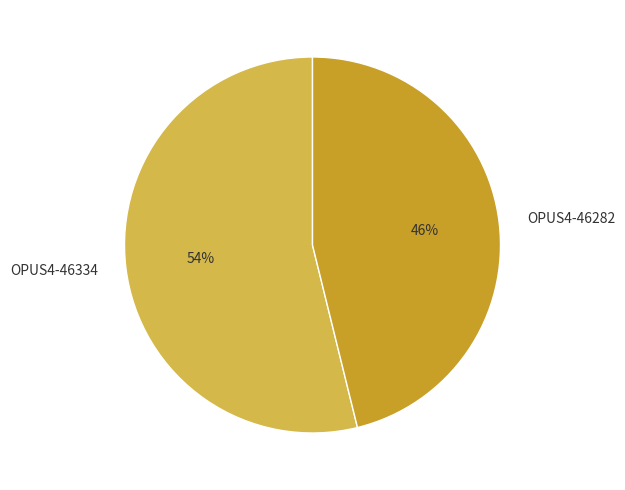

Is it true that OPUS4-46282 is 56% of the pie?

False